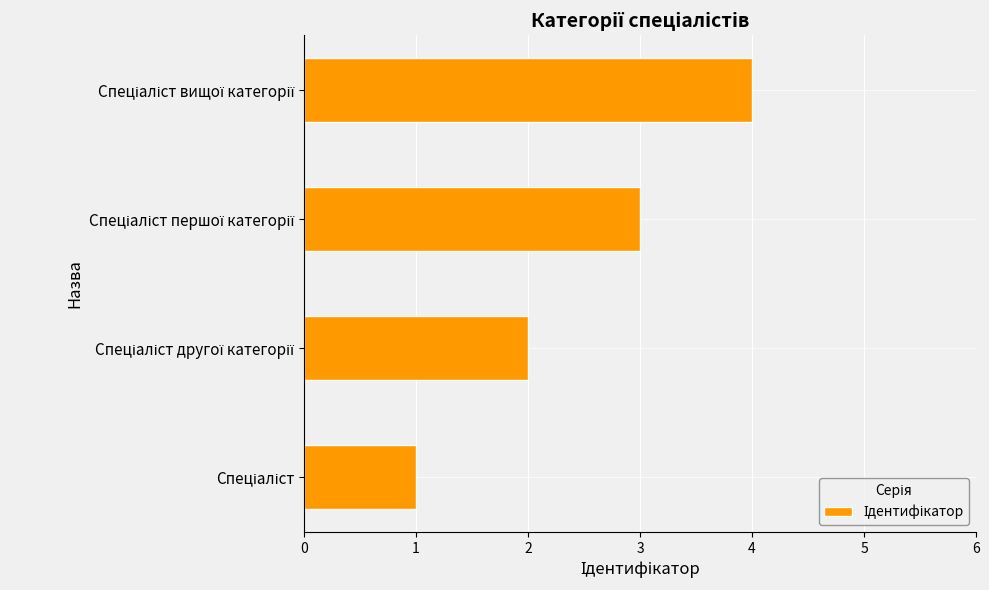

What is the sum of all values?

10